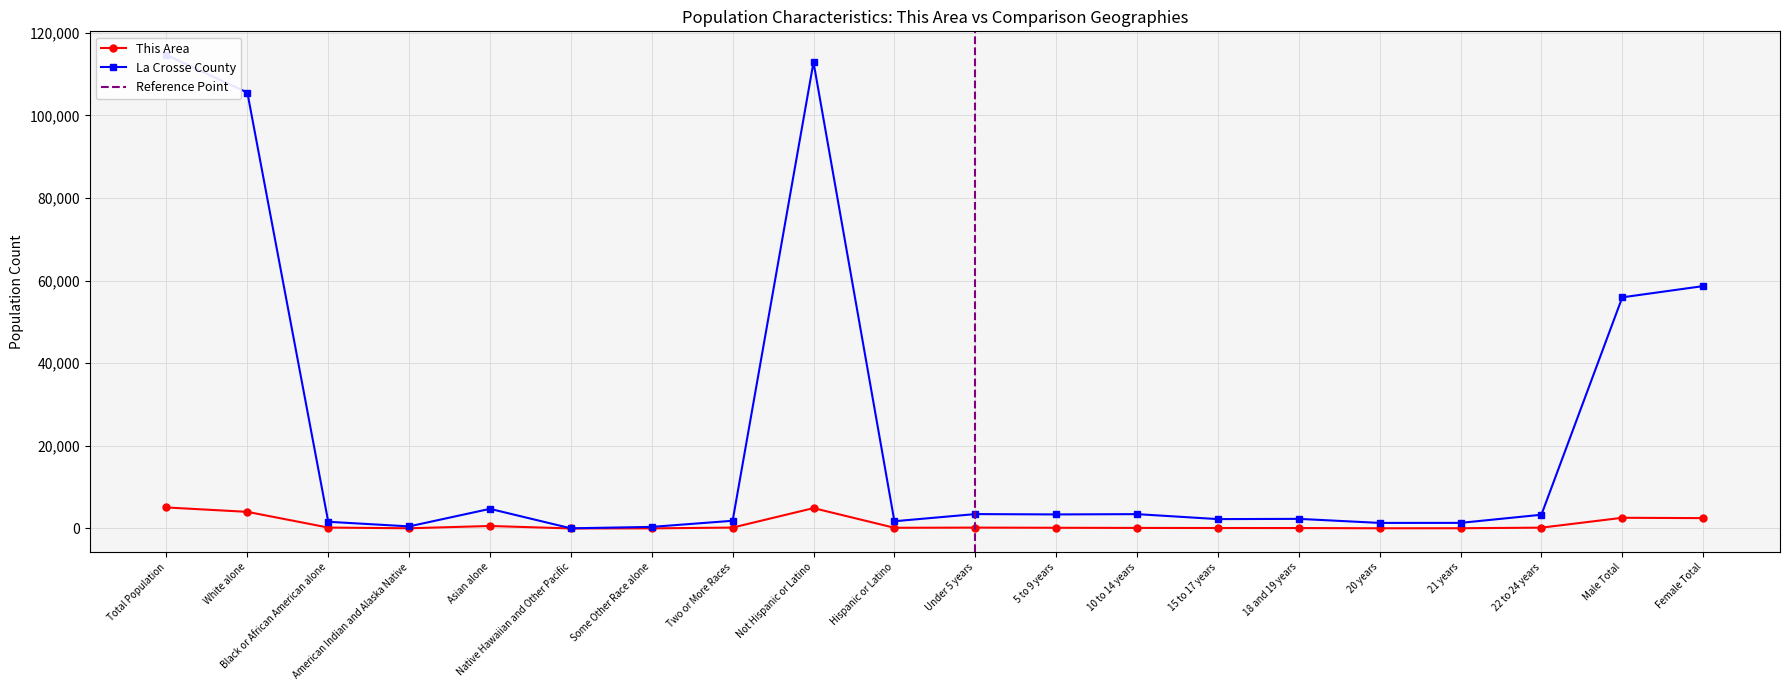

Which series has the largest total across all categories?

La Crosse County